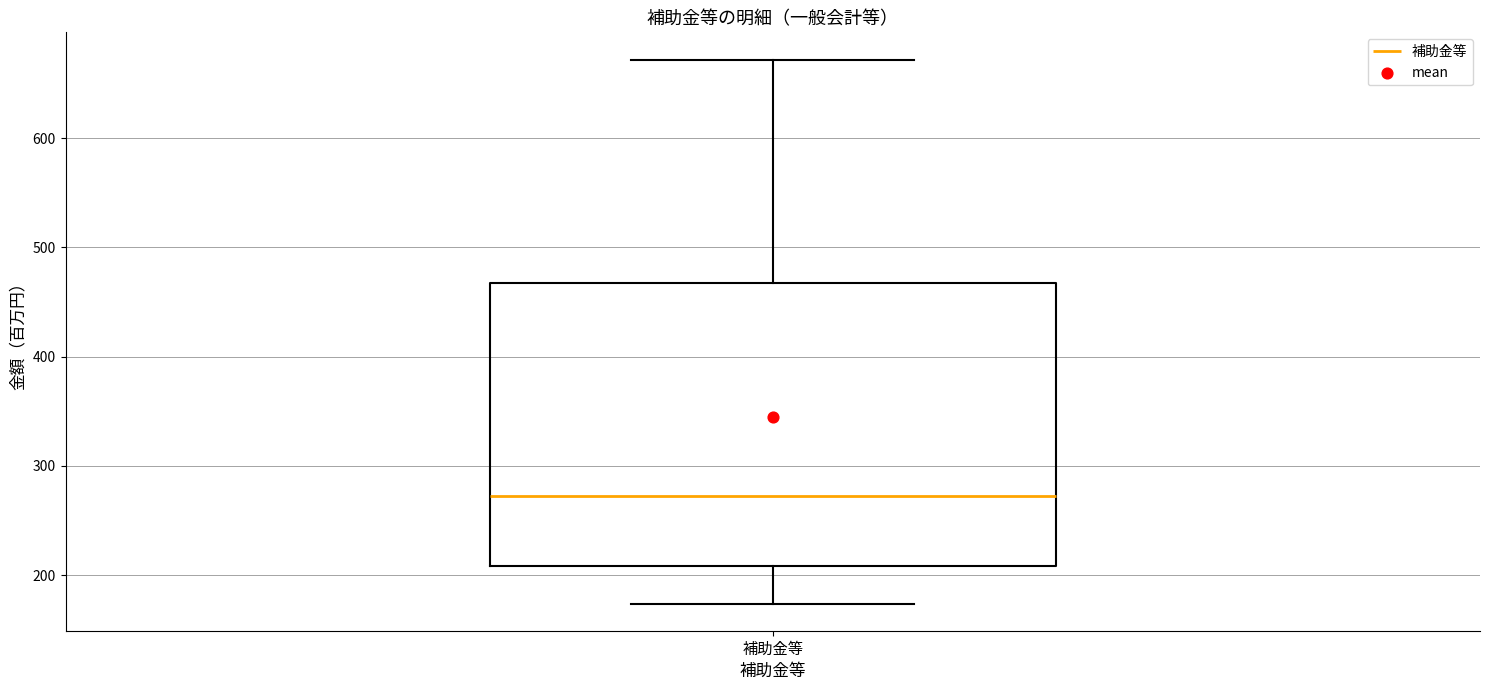

Transcribe this box plot: give where the median line is, the range the box spans, and where the two whiskers end, as read against the y-axis. The values are not printed on the chart, so give them approximately, as read against the axis.

median 270, box 210 to 470, whiskers 170 to 670